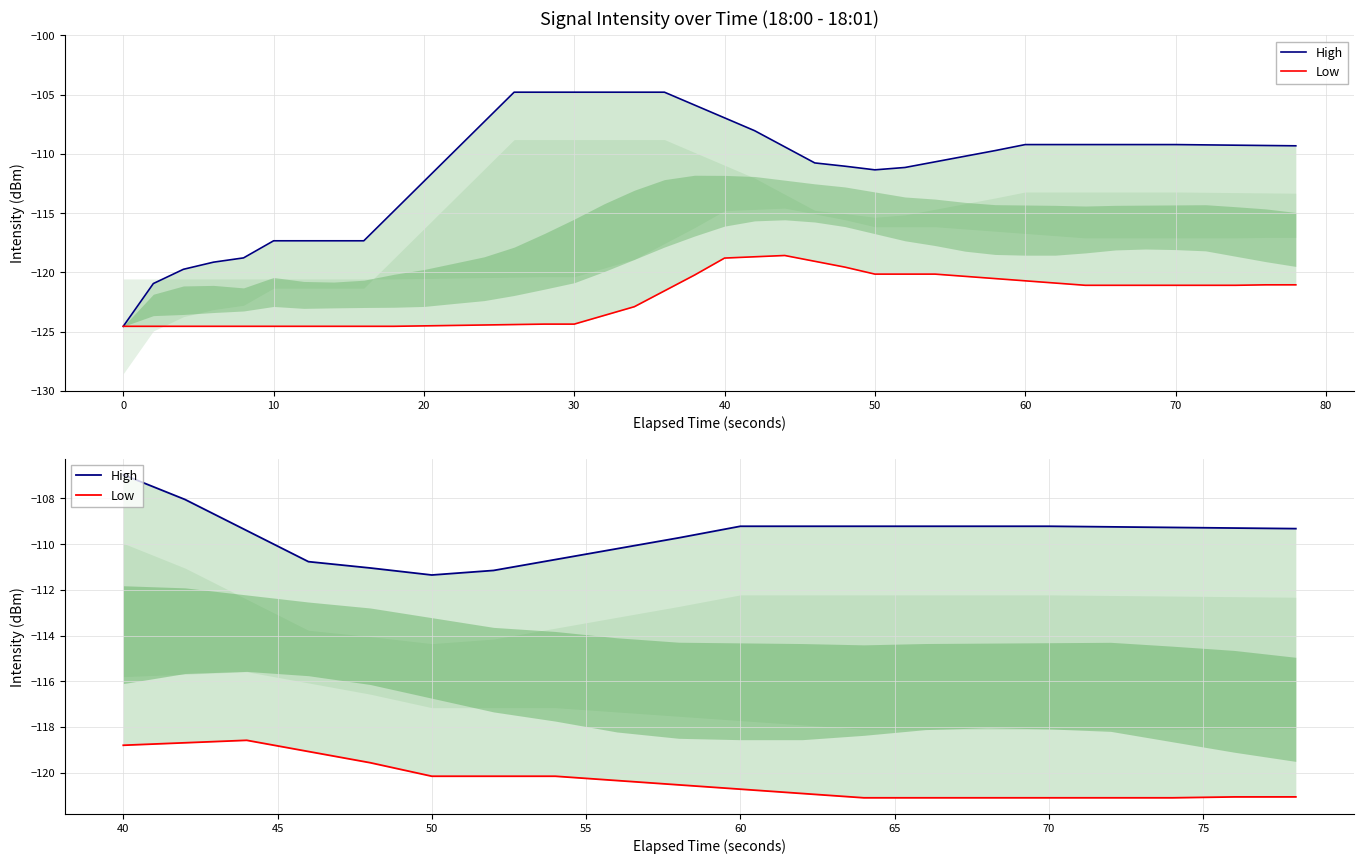

Is this an area chart (filled region under the line)?

No